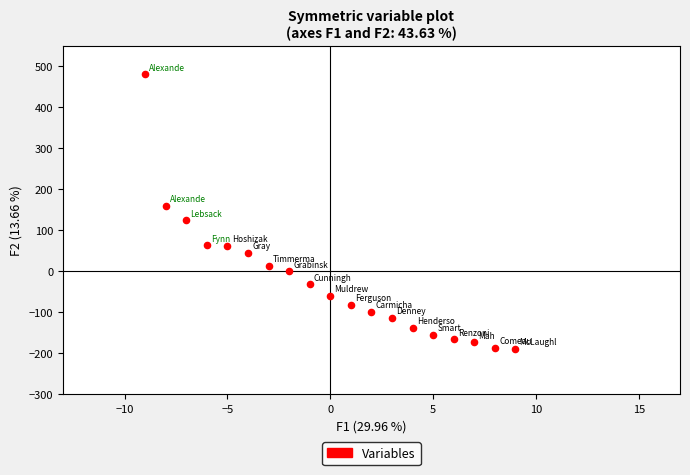

What is the range of X values (max minus min)?

18